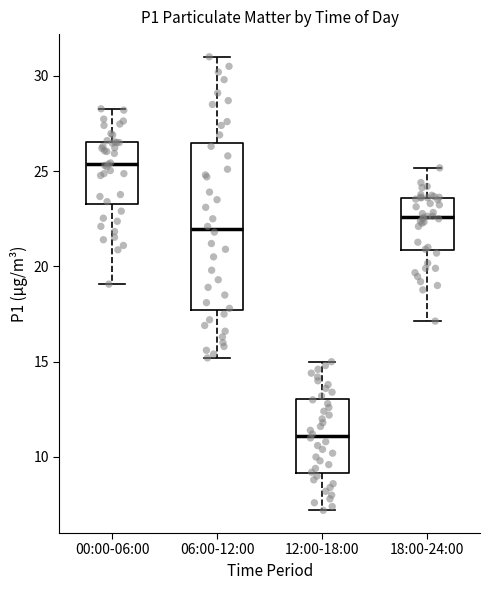

Reading left to right, read every box against the y-axis: the position of its median line, the range the box covers, and the ends of its whiskers. The values are not printed on the chart, so give them approximately, as read against the axis.

00:00-06:00: median 25.5, box 23.5 to 26.5, whiskers 19.0 to 28.5
06:00-12:00: median 22.0, box 17.5 to 26.5, whiskers 15.0 to 31.0
12:00-18:00: median 11.0, box 9.0 to 13.0, whiskers 7.0 to 15.0
18:00-24:00: median 22.5, box 21.0 to 23.5, whiskers 17.0 to 25.0